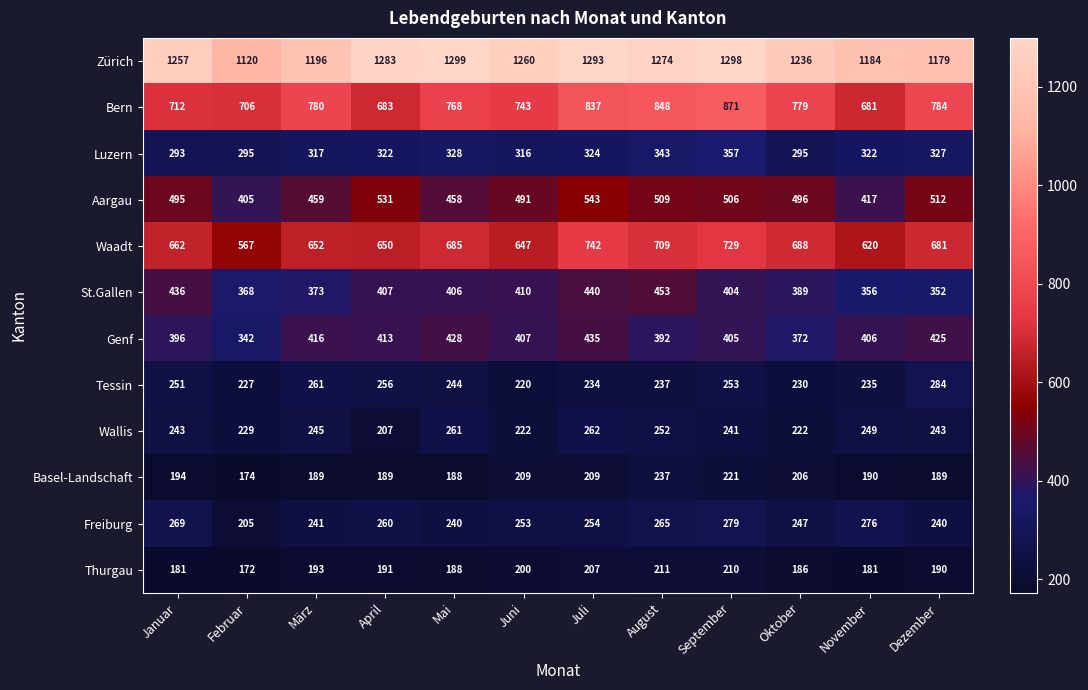

Which series has the largest total across all categories?

Zürich